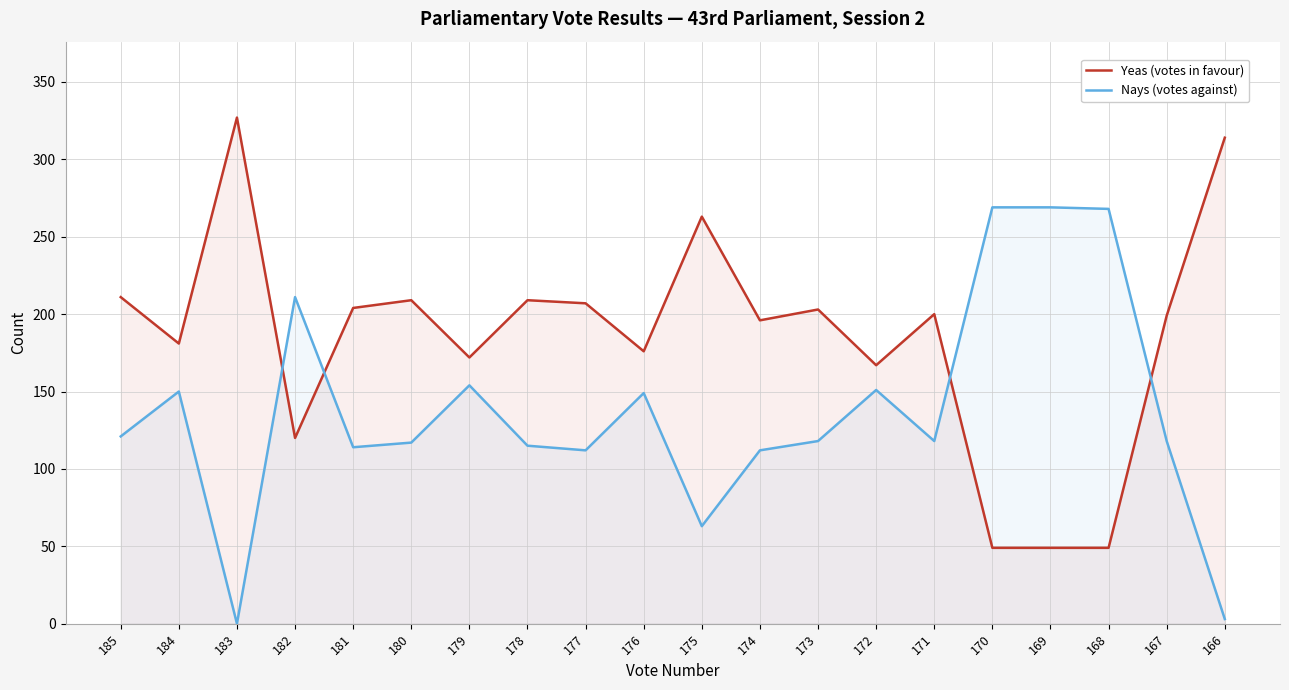

At which category is the sum across all series the highest?

185